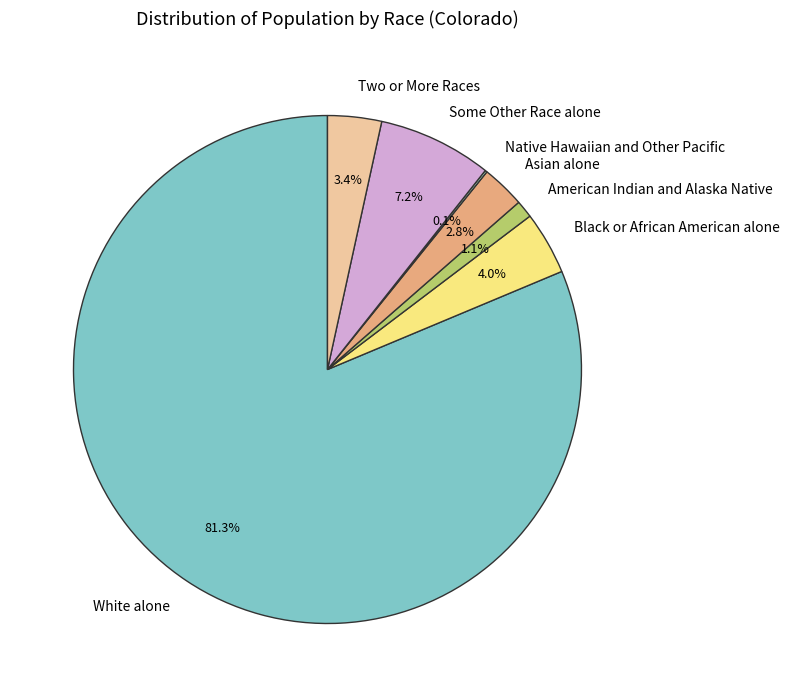

Which category accounts for the majority?

White alone